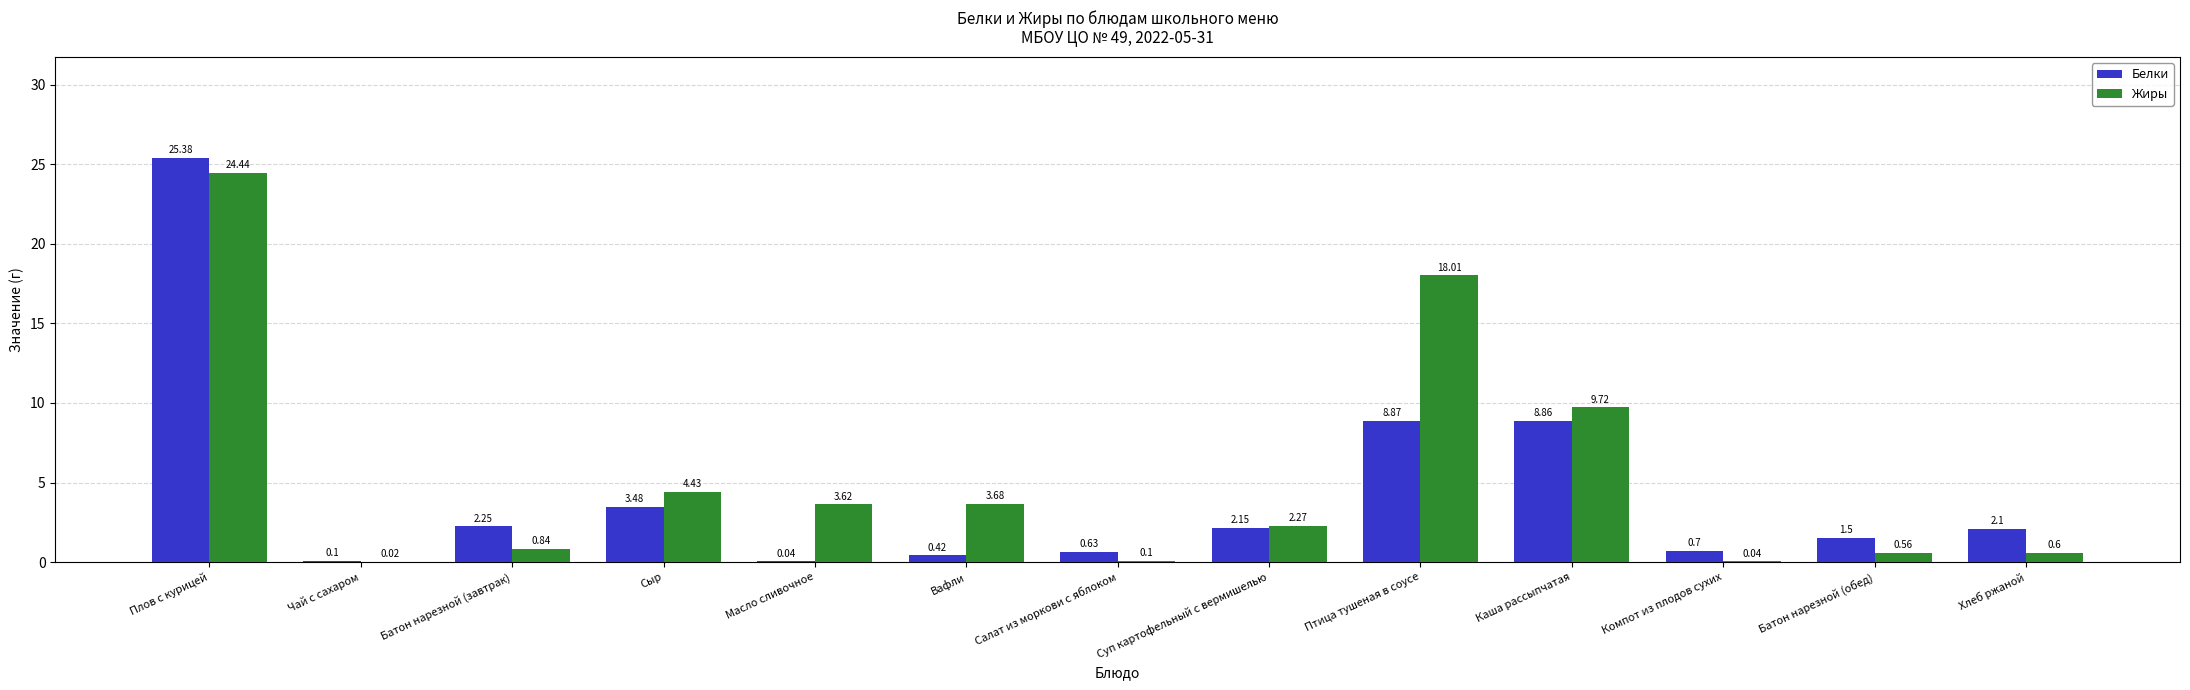

Which series has the largest total across all categories?

Жиры